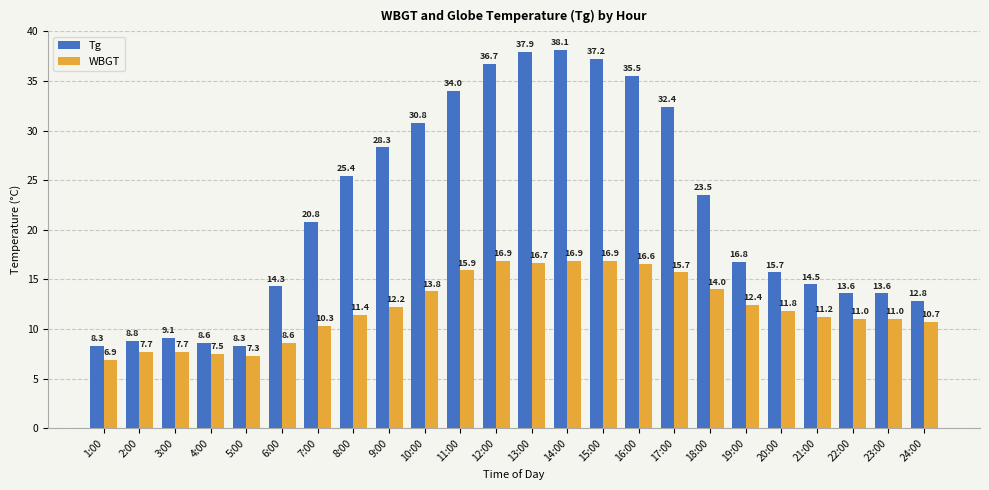

What is the spread (max minus min) of values at 13:00?

21.2